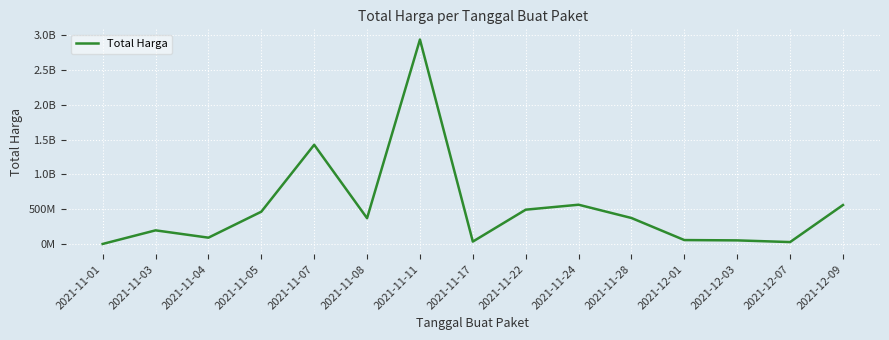

Does the chart have visible grid lines?

Yes